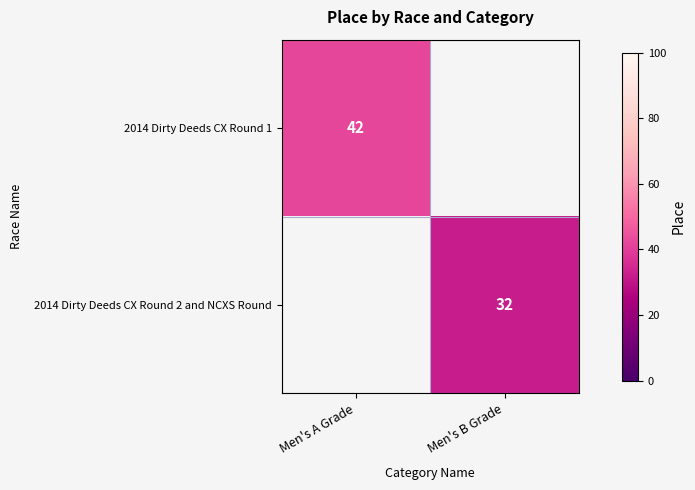

The 2014 Dirty Deeds CX Round 2 and NCXS Round series shows 32 at Men's B Grade. True or false?

True